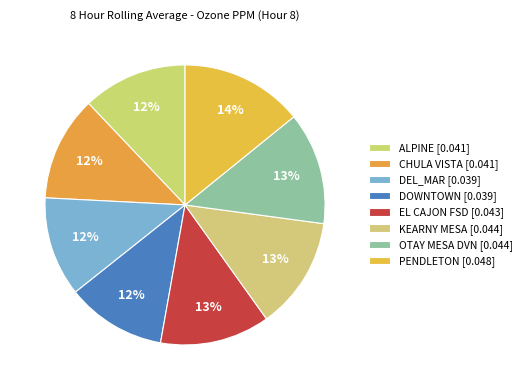

How many slices are in this pie chart?

8